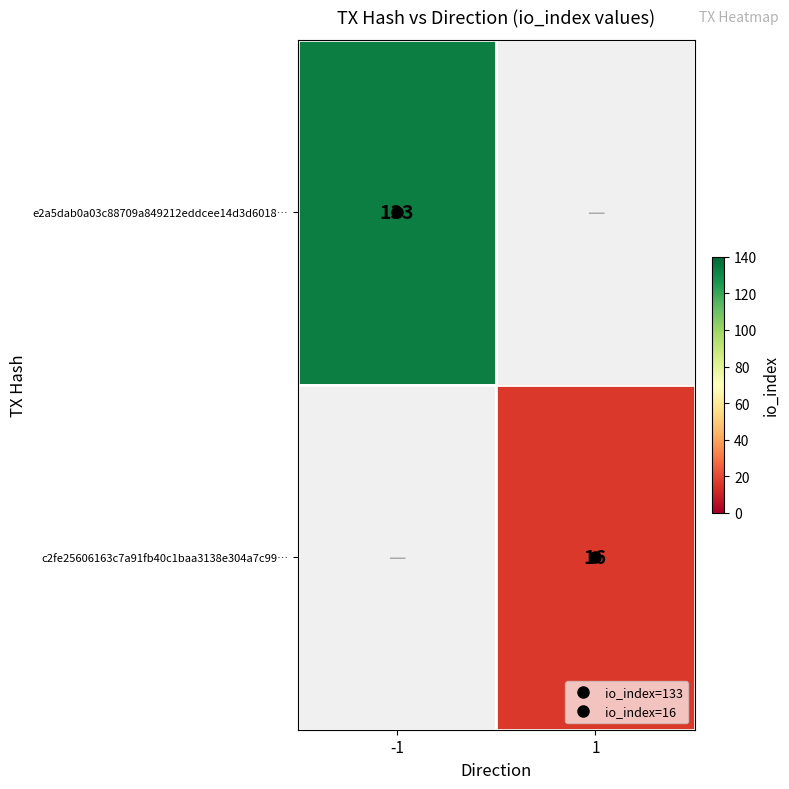

At how many categories does at least one series exceed 42?

1